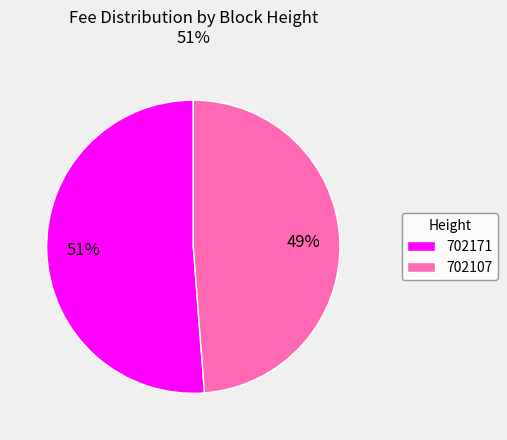

Which category has the smallest portion of the pie?

702107